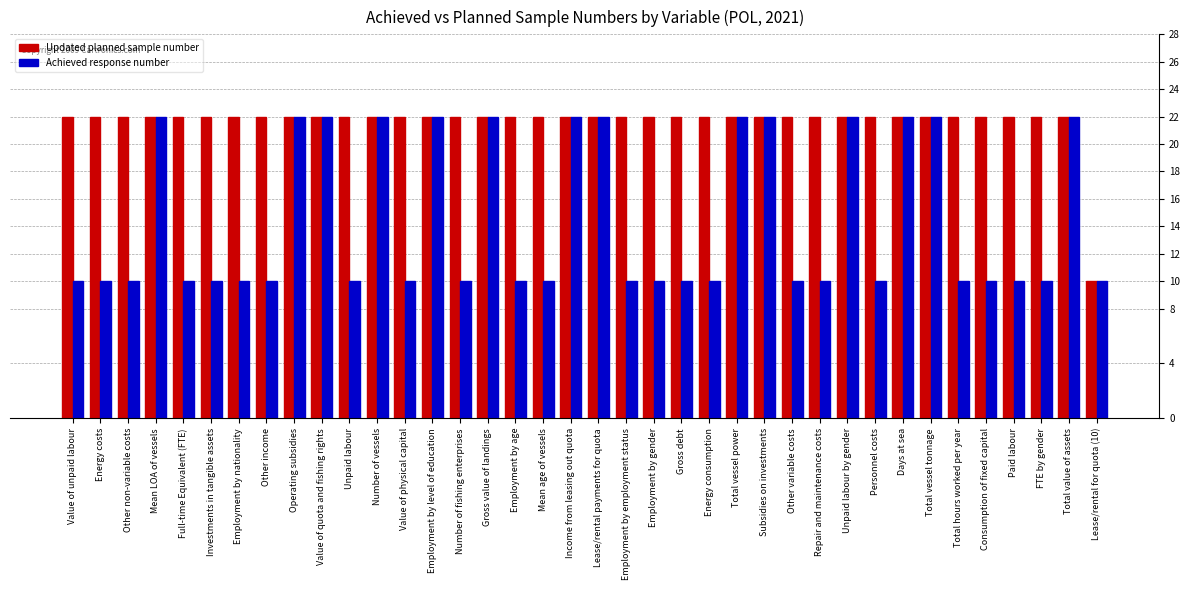

True or false: Achieved response number has a value of 30 at Subsidies on investments.

False